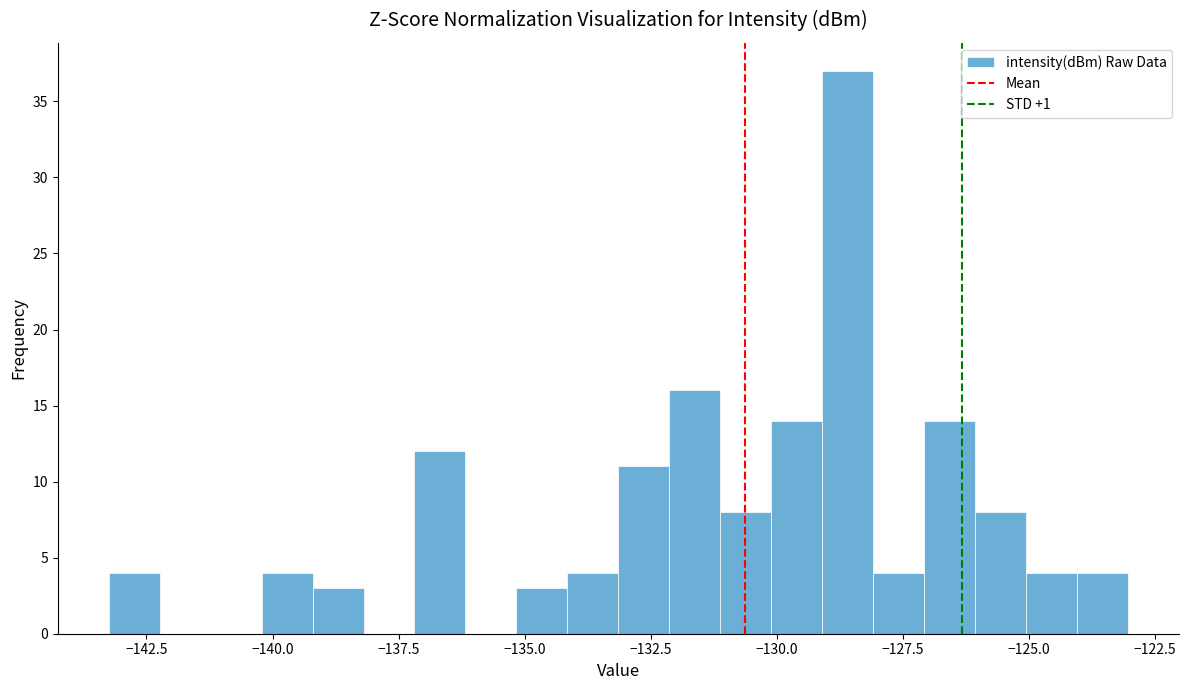

Read against the x-axis, roughly where is the centre of the tallest bar?

-128.5